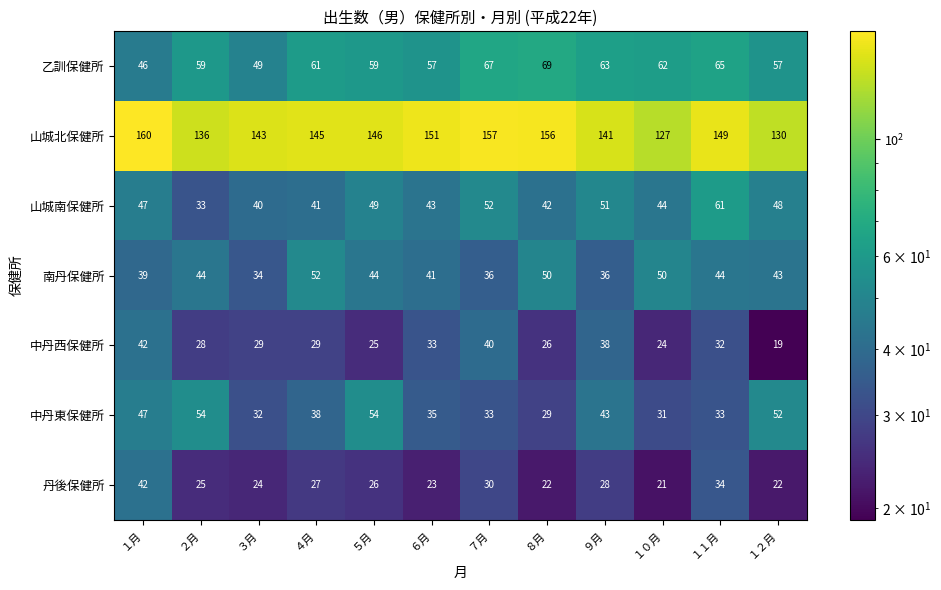

Which series has the widest spread of values?

山城北保健所